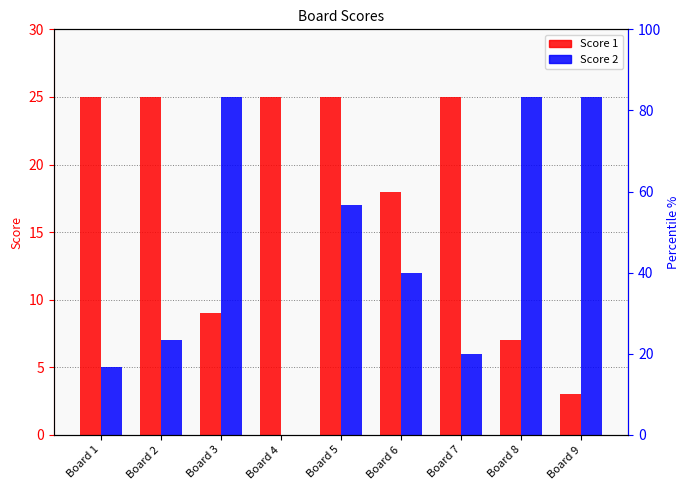

Does the chart contain stacked bars?

No